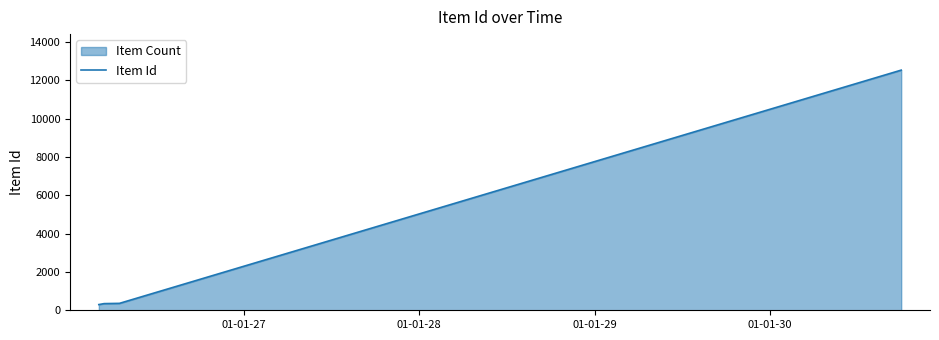

Reading right to left, transcribe all the data shown in this chart.

12536	361	348	298